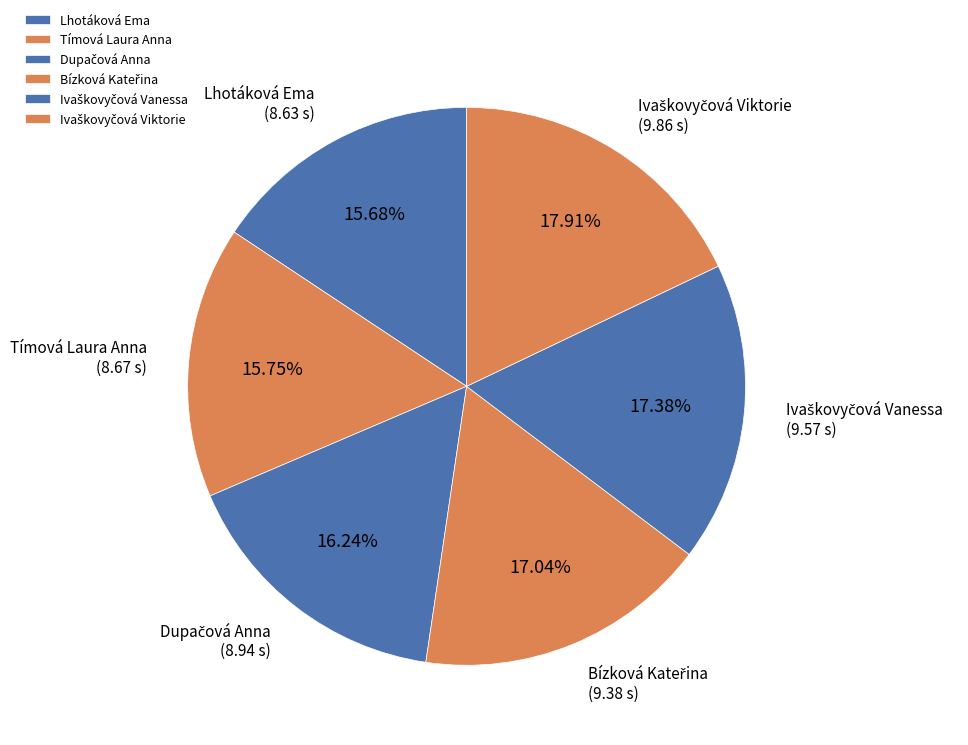

Is there any slice that represents more than half of the pie?

No